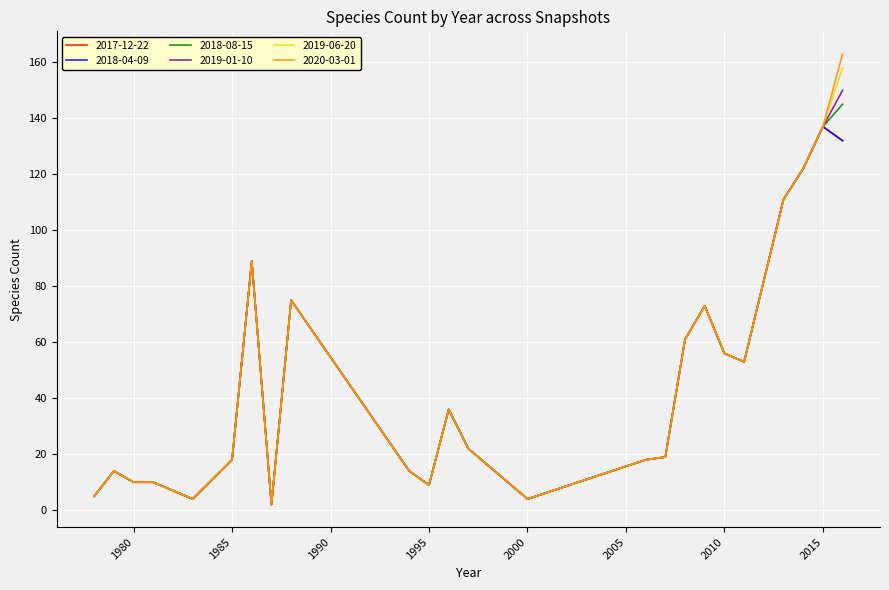

How many data points in 2019-01-10 are less than 19?

13